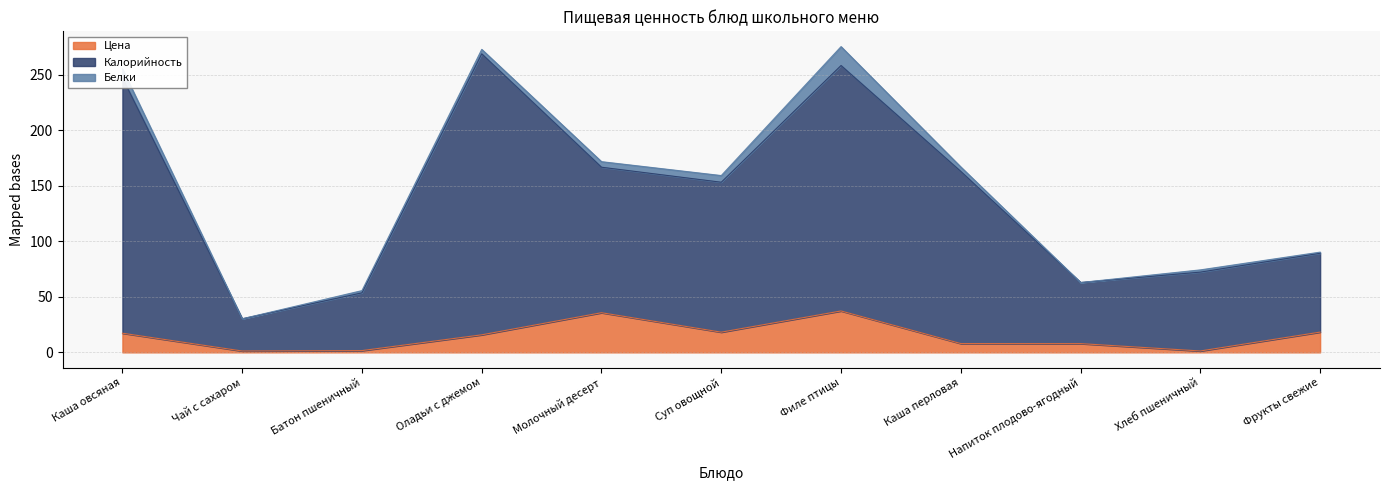

At which label does Калорийность reach its peak?

Оладьи с джемом